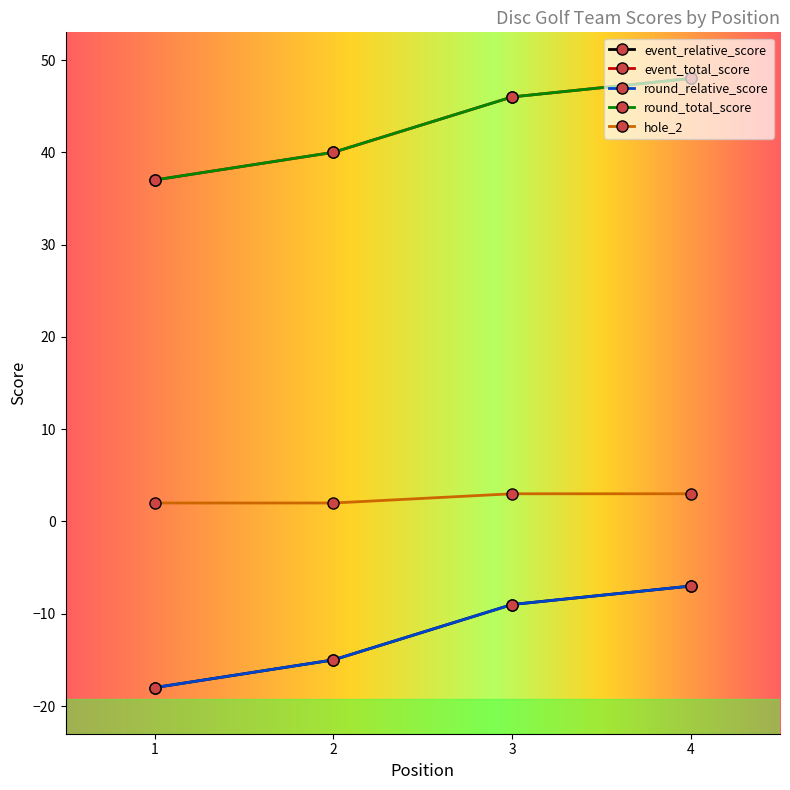

At which category does the chart reach its minimum across all series?

1